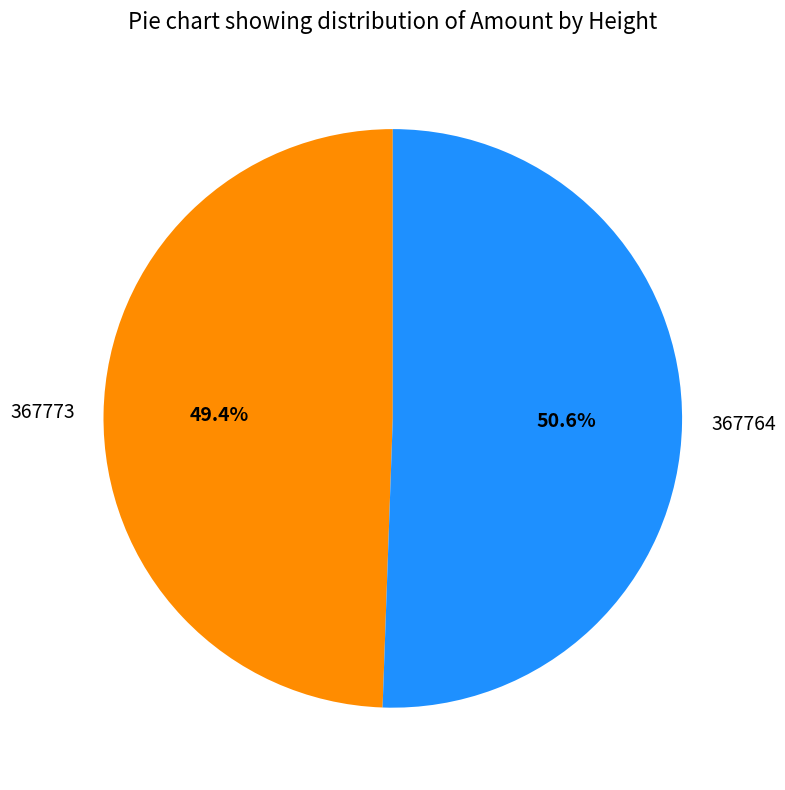

To the nearest percent, what percentage of the pie is 367773?

49%